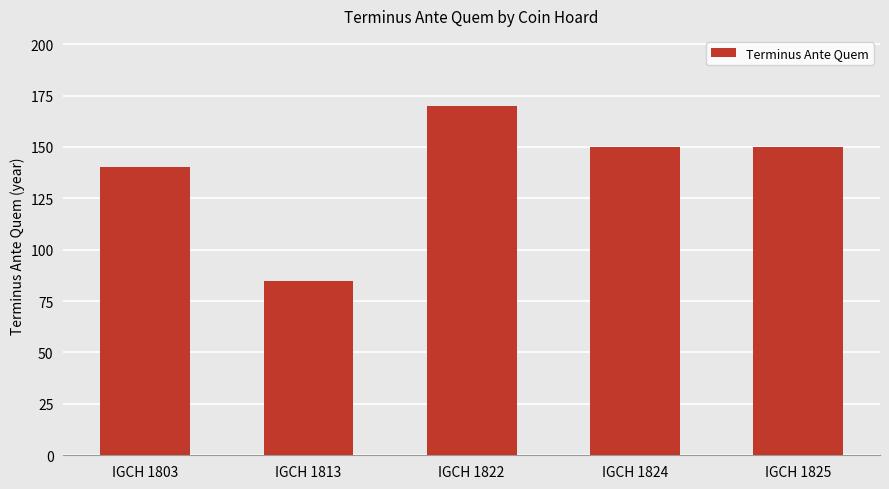

Count the number of categories in the chart.

5